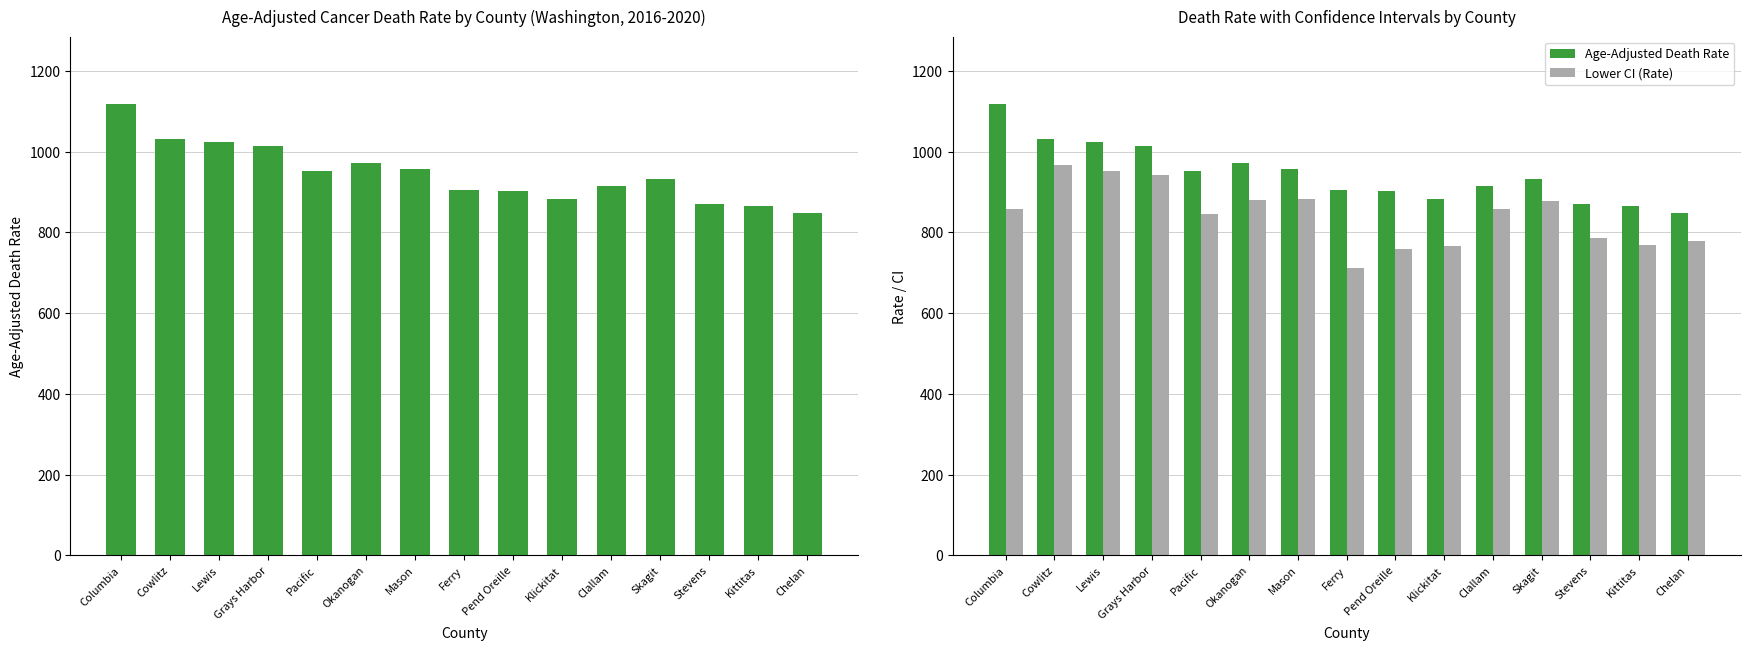

Rank the categories by Lower CI (Rate) value from highest to lowest.

Cowlitz, Lewis, Grays Harbor, Mason, Okanogan, Skagit, Clallam, Columbia, Pacific, Stevens, Chelan, Kittitas, Klickitat, Pend Oreille, Ferry